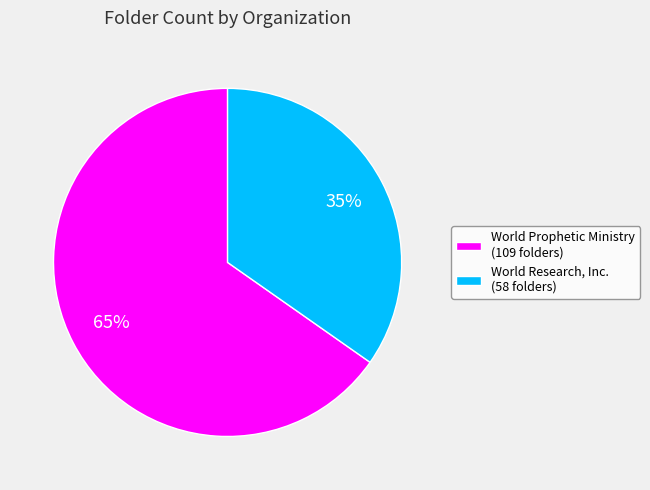

To the nearest percent, what is the combined percentage of World Research, Inc. (58 folders) and World Prophetic Ministry (109 folders)?

100%